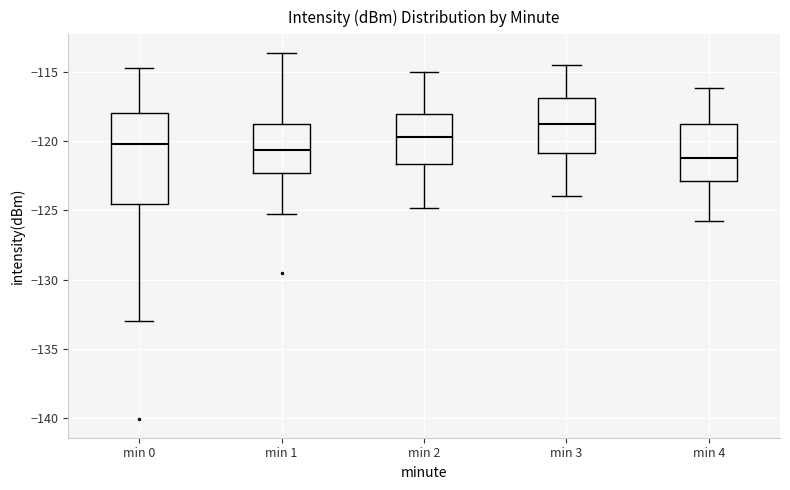

Where is the lower edge of the box for min 4 on the y-axis? The values are not printed on the chart, so give them approximately, as read against the axis.

-123.0